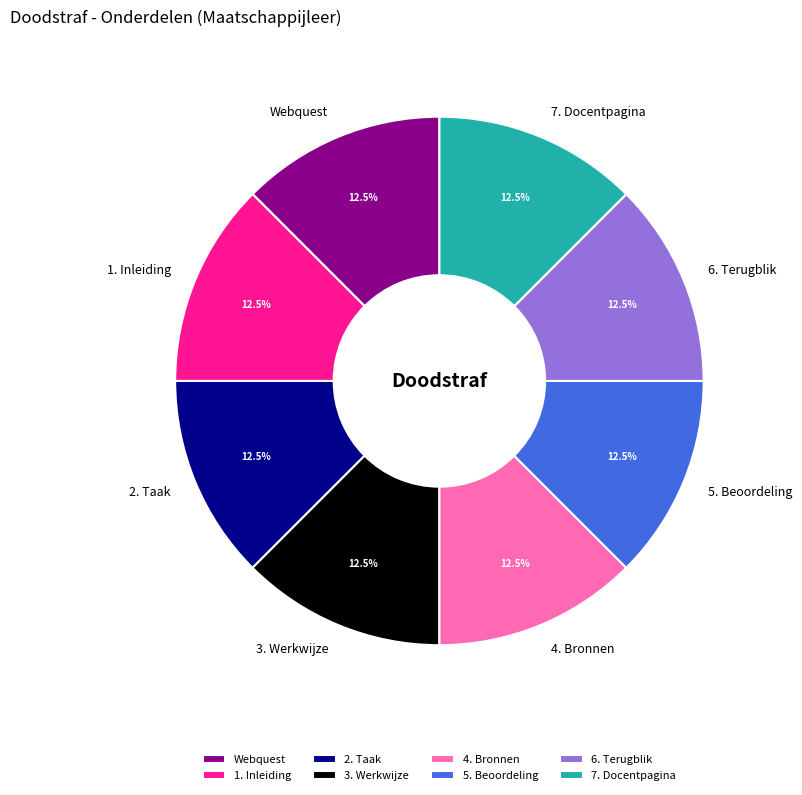

To the nearest percent, what is the average slice percentage?

12%